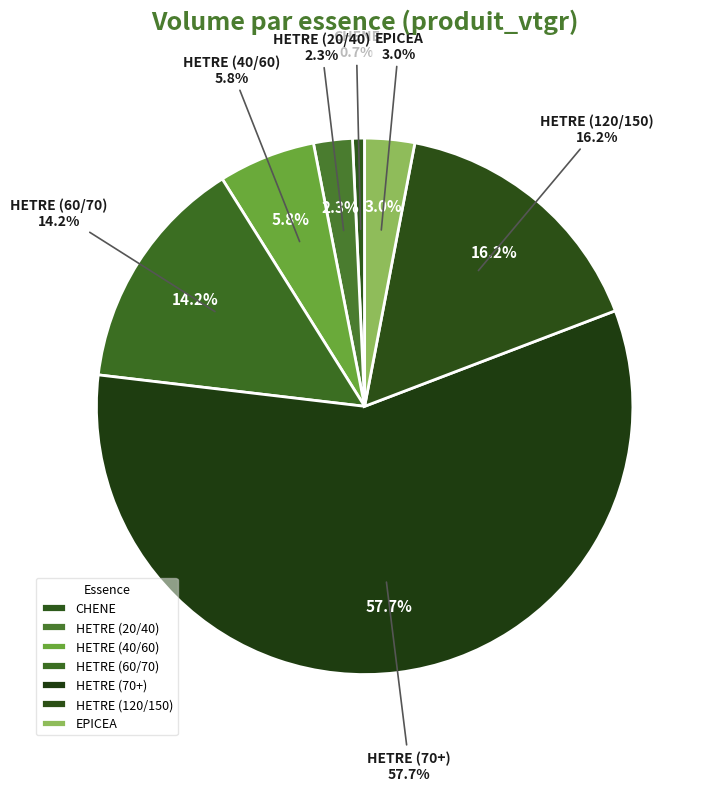

How many segments does this pie chart have?

7